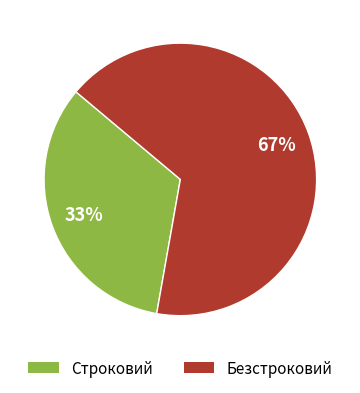

To the nearest percent, what is the average slice percentage?

50%